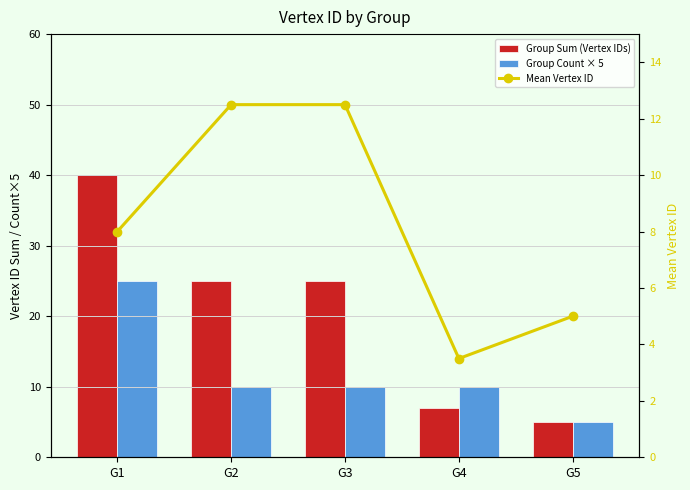

At which category does the chart reach its minimum across all series?

G4